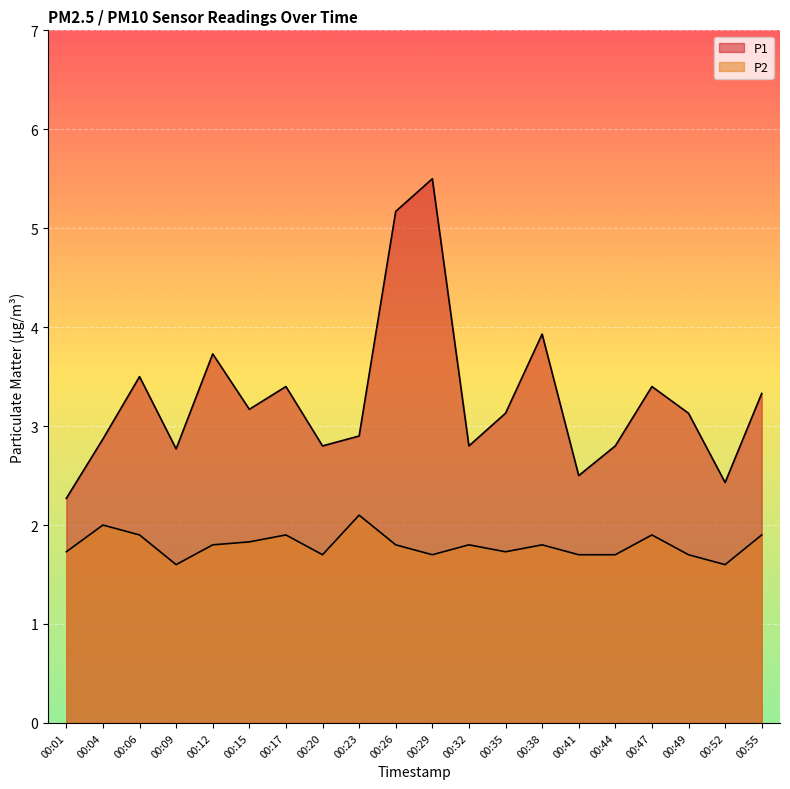

Rank the series by their maximum value, from lowest to highest.

P2, P1